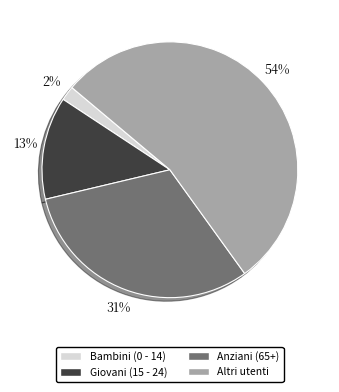

The Bambini (0 - 14) slice represents 2% of the pie. True or false?

True